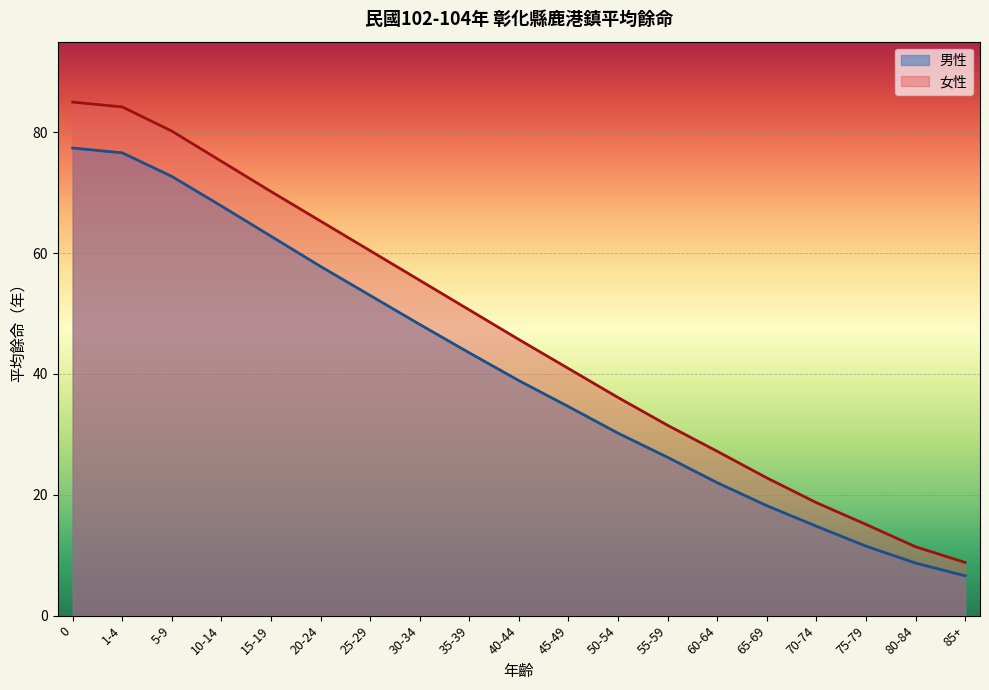

What is the value of the 女性 point at the 7th from the left?

60.4